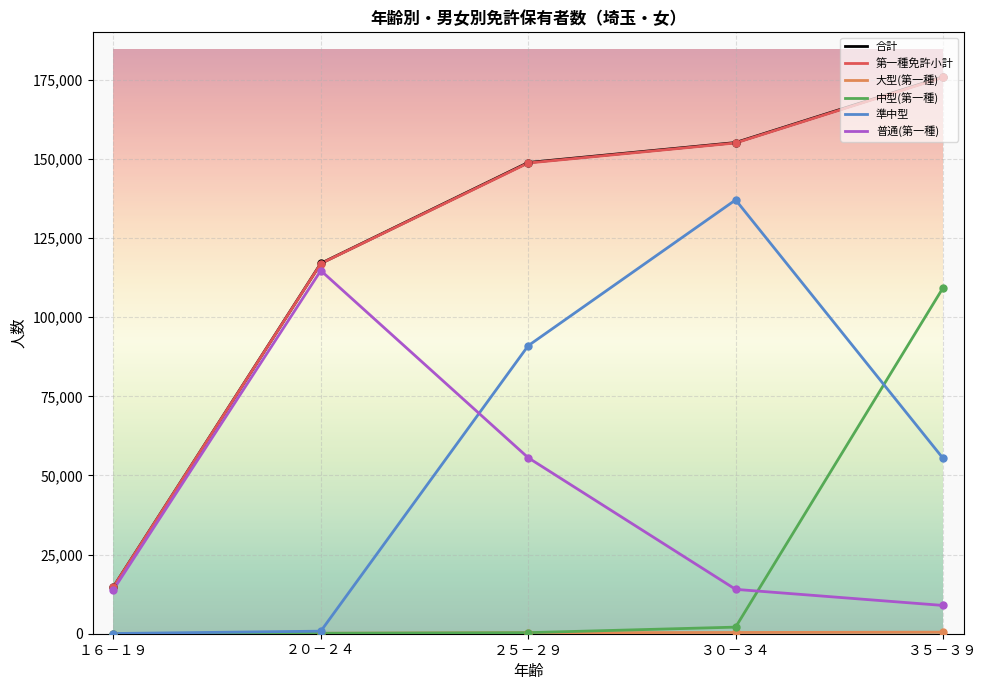

Between １６－１９ and ２５－２９, which series saw the biggest shift?

合計